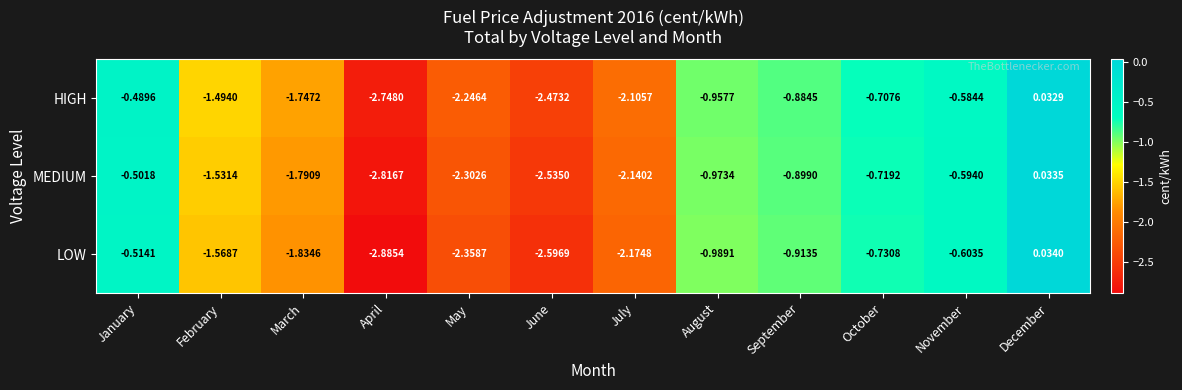

How many values in HIGH are above zero?

1